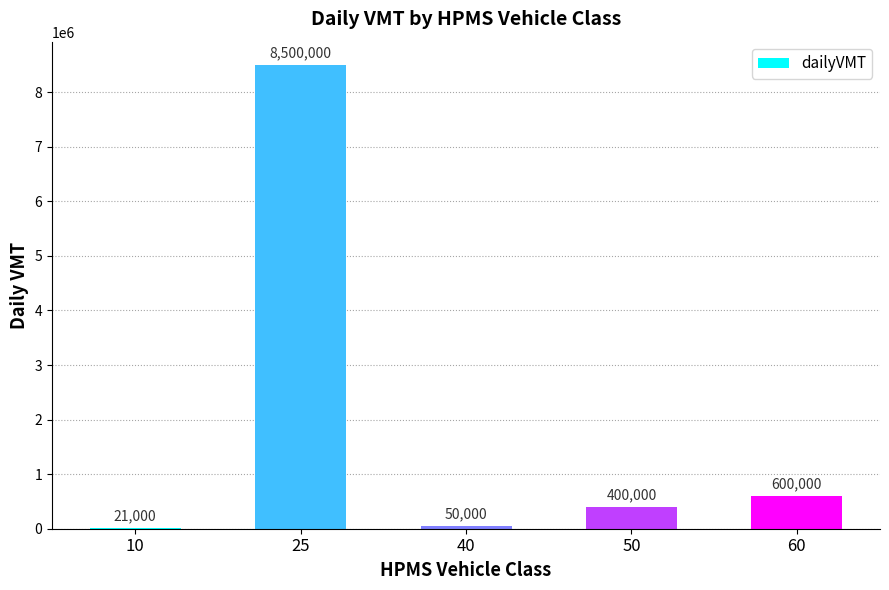

What is the sum of all values?

9571000